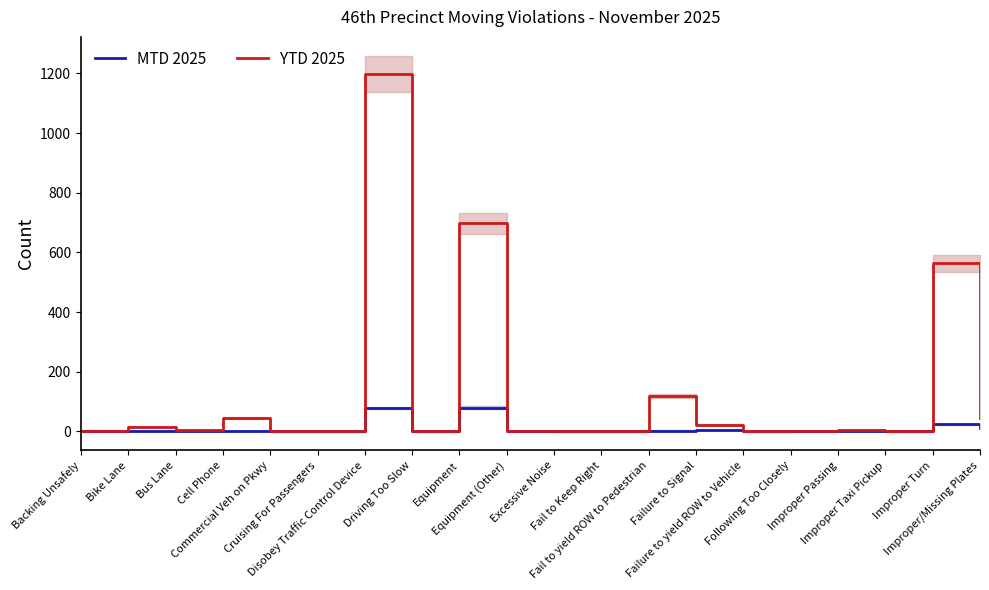

What is the label of the 15th point from the right?

Cruising For Passengers